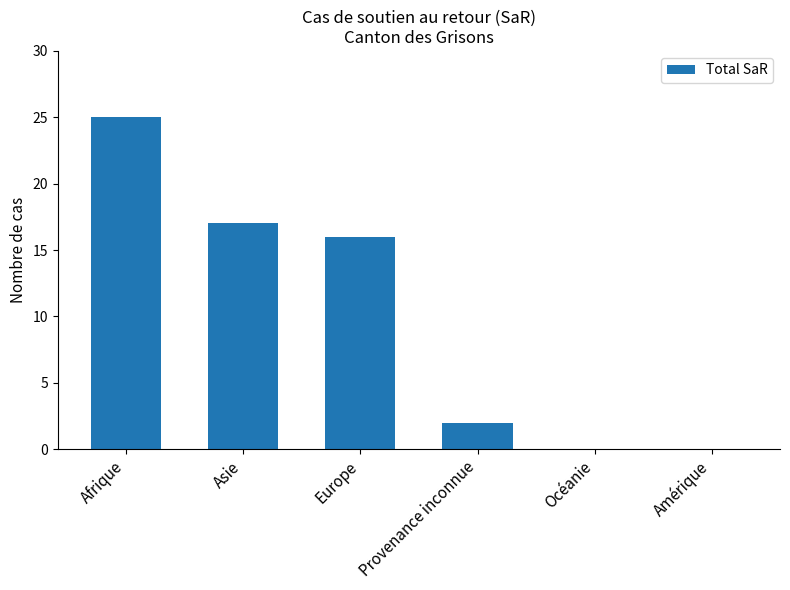

At which label is the value closest to 12?

Europe